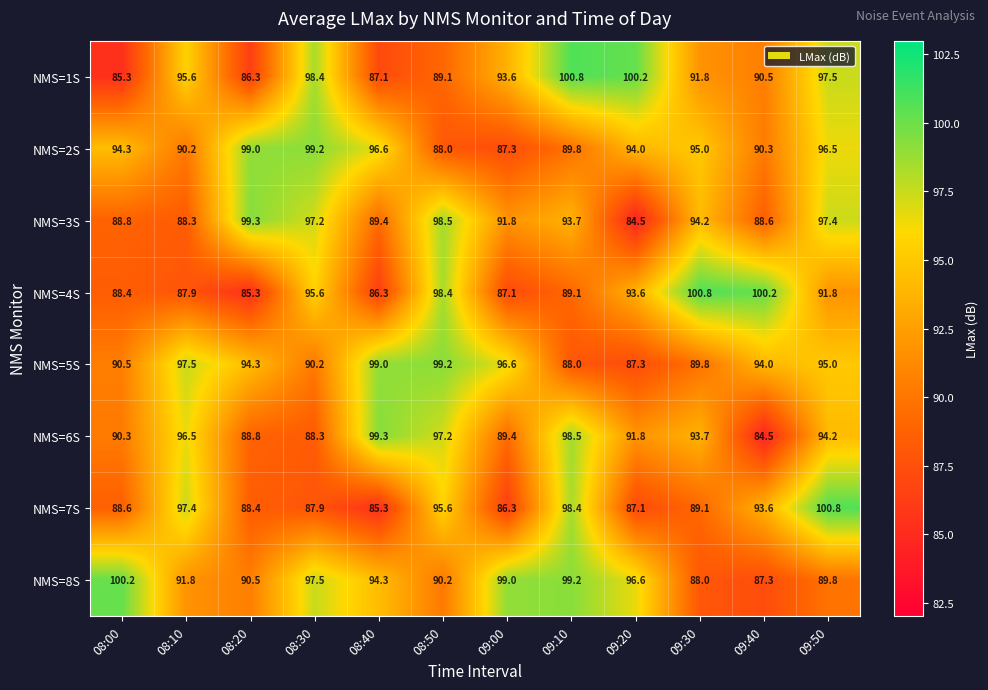

Is it true that NMS=5S equals 90.5 at 08:00?

True